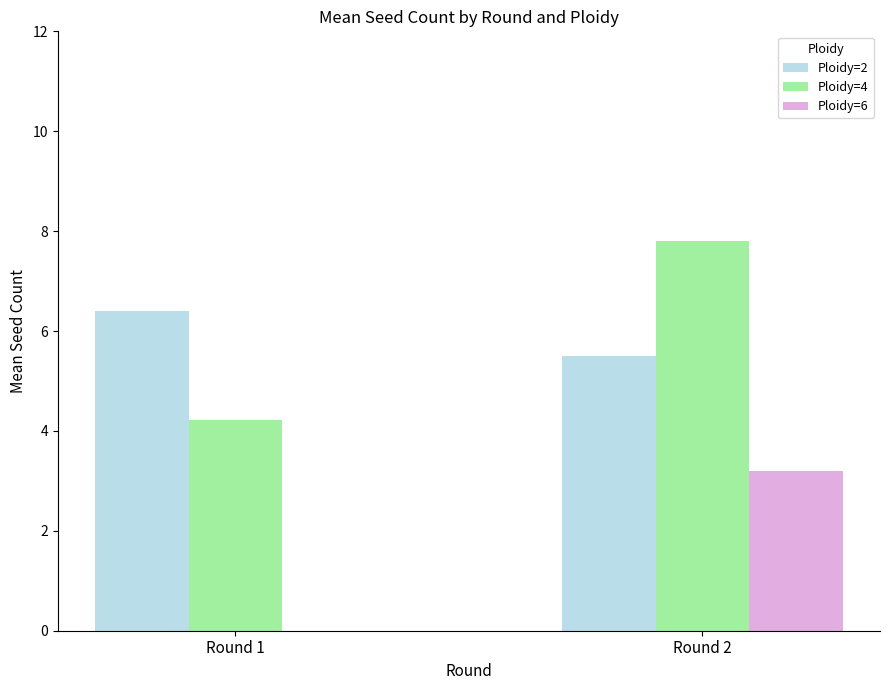

Which label corresponds to the largest value in the chart?

Round 2